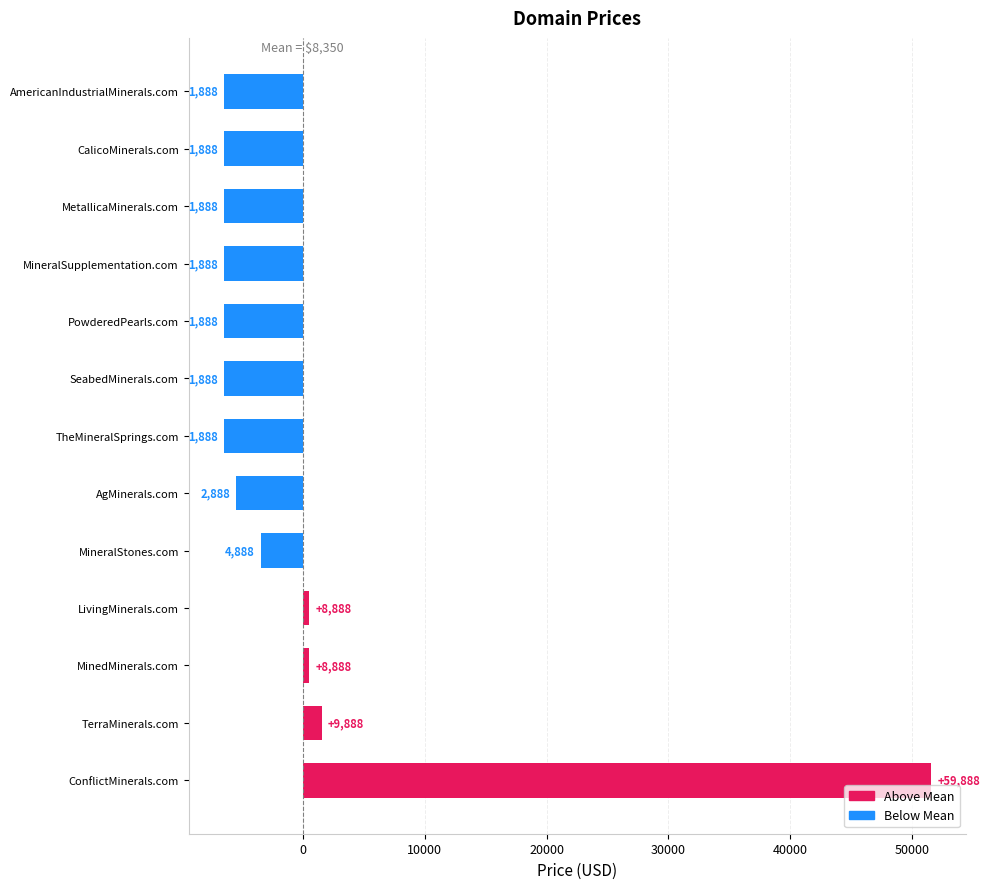

How many bars are there in total?

13